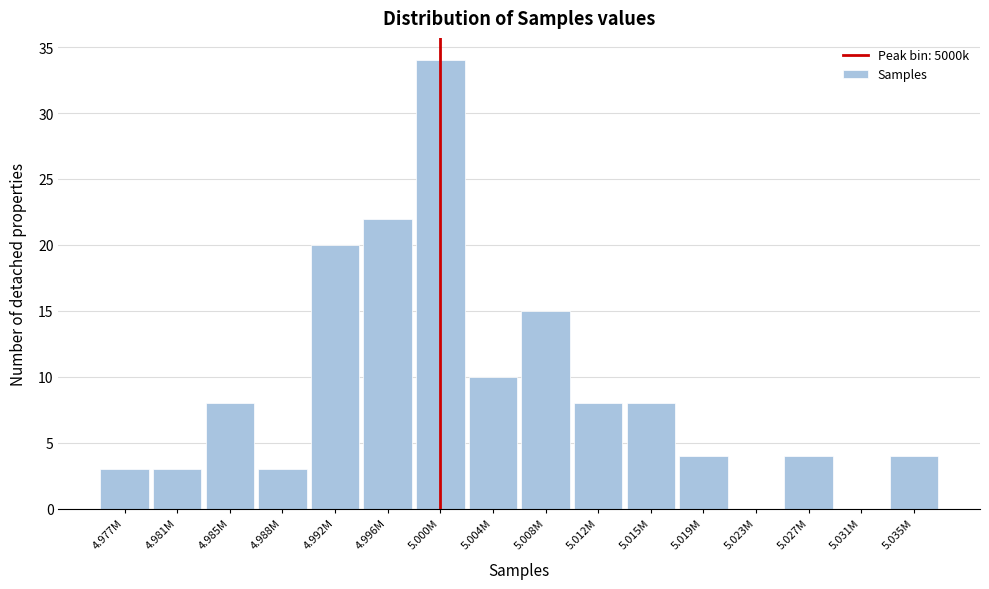

Reading left to right, transcribe all the data shown in this chart.

4.977M=3	4.981M=3	4.985M=8	4.988M=3	4.992M=20	4.996M=22	5.000M=34	5.004M=10	5.008M=15	5.012M=8	5.015M=8	5.019M=4	5.023M=0	5.027M=4	5.031M=0	5.035M=4